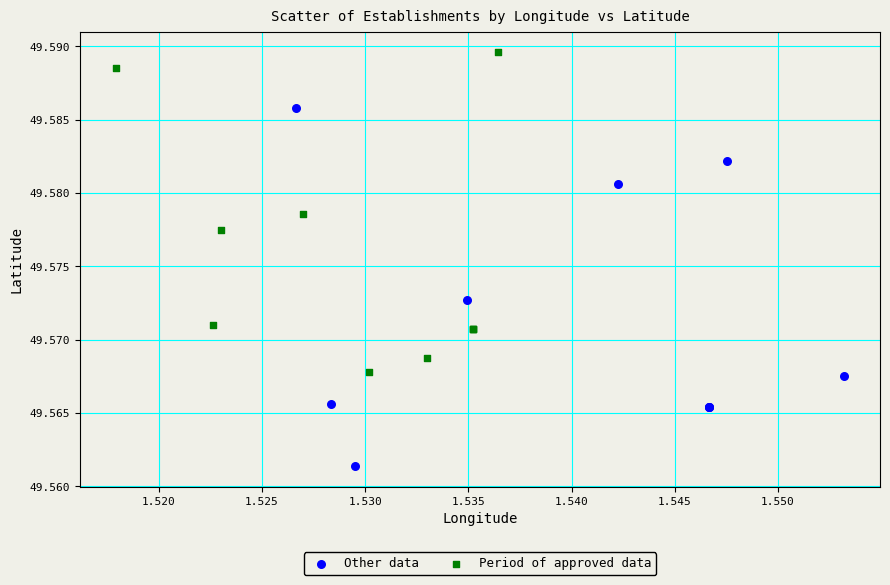

Which series has the largest Y range (max minus min)?

Other data